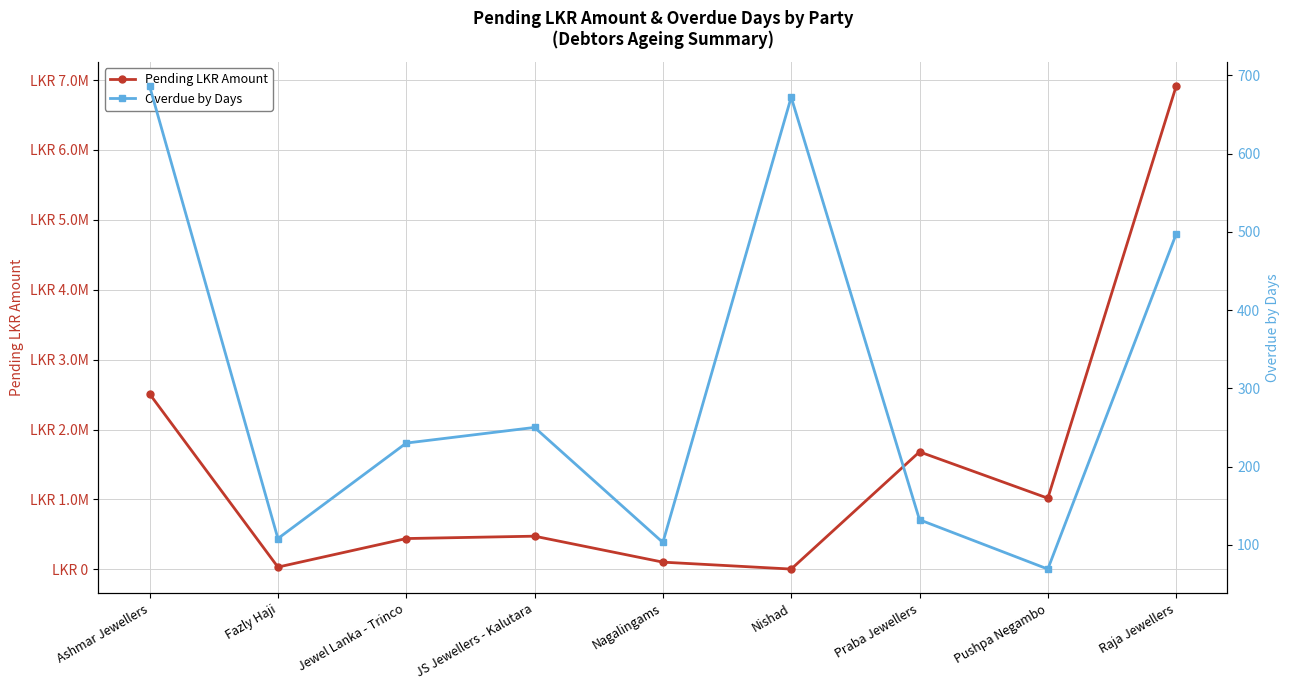

List the labels in order of Pending LKR Amount value, smallest first.

Nishad, Fazly Haji, Nagalingams, Jewel Lanka - Trinco, JS Jewellers - Kalutara, Pushpa Negambo, Praba Jewellers, Ashmar Jewellers, Raja Jewellers